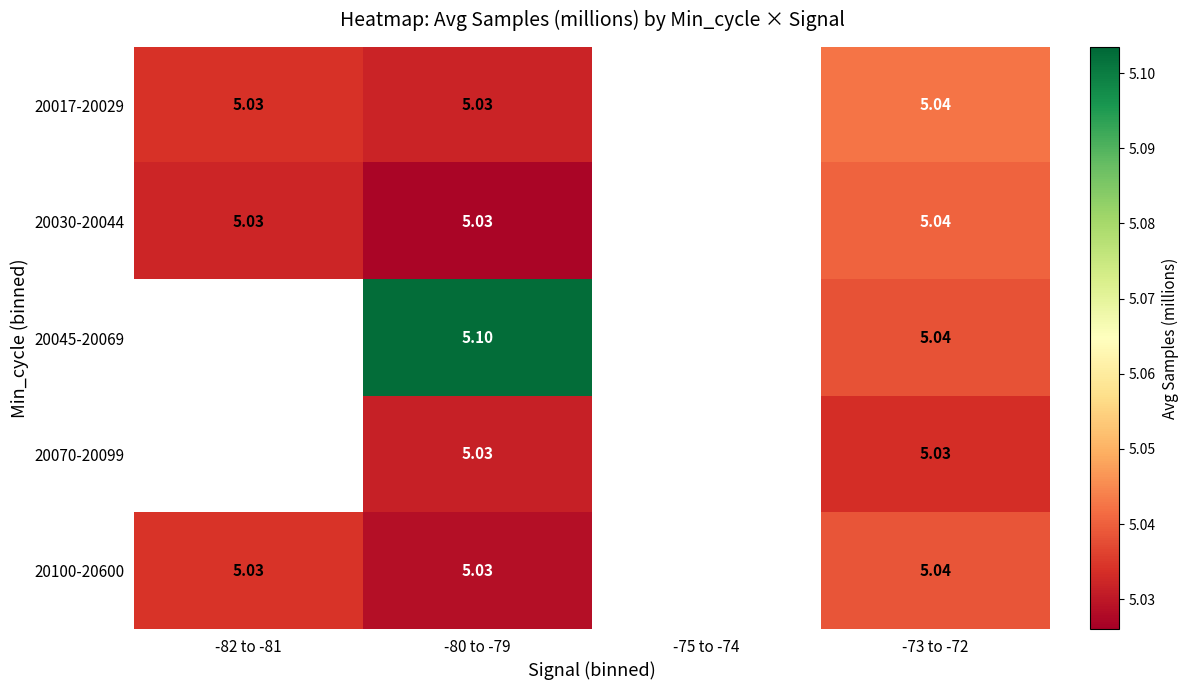

At which category is the sum across all series the highest?

-80 to -79